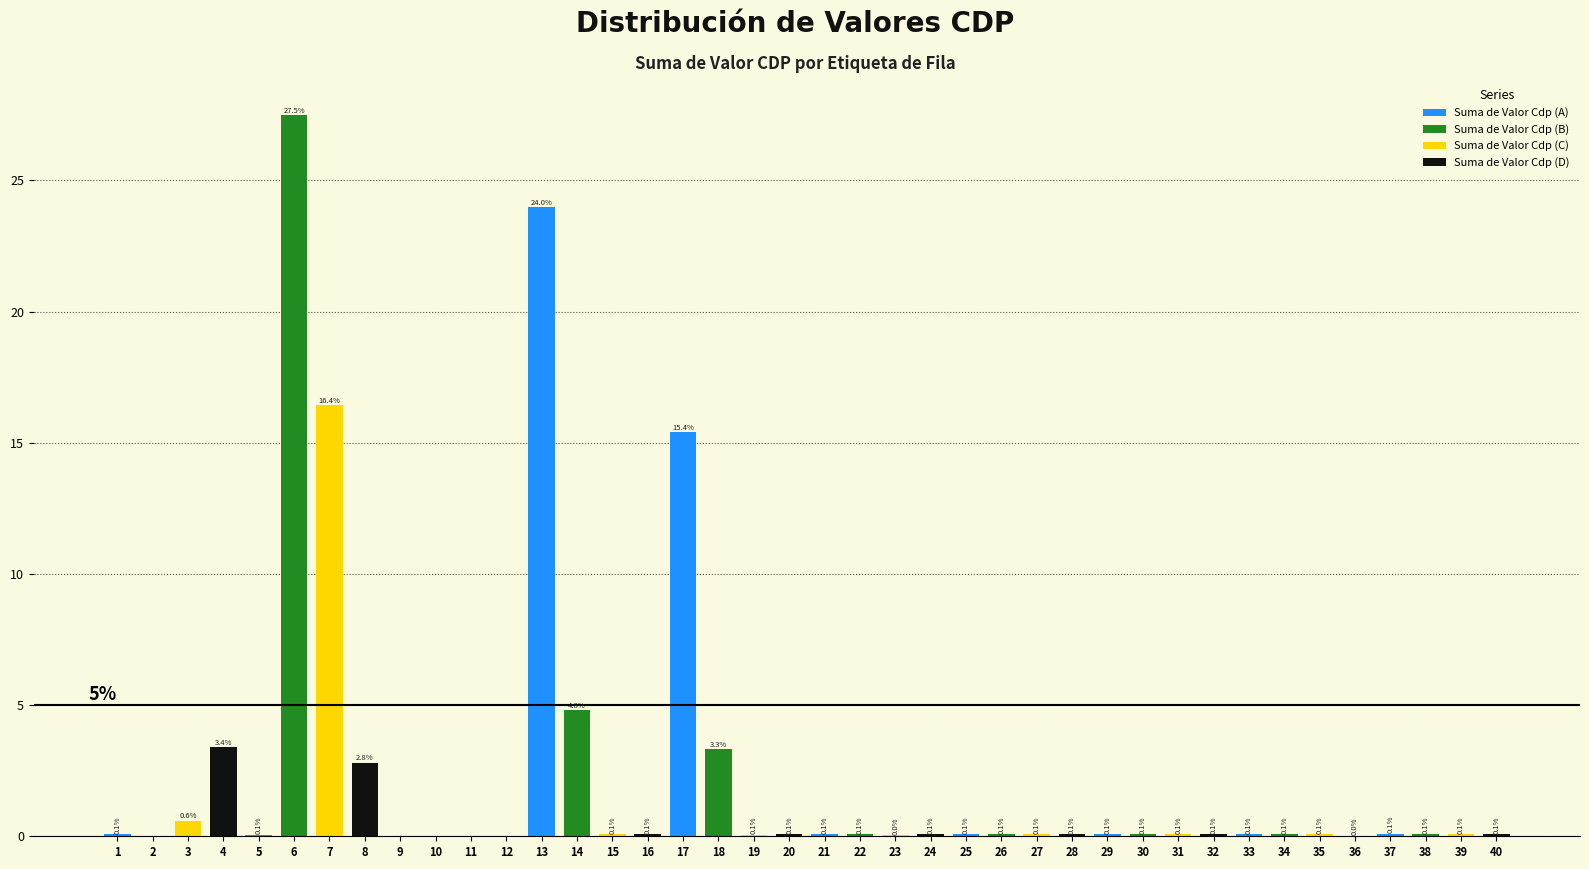

What is the highest value of the Suma de Valor Cdp (B) series?

27.5